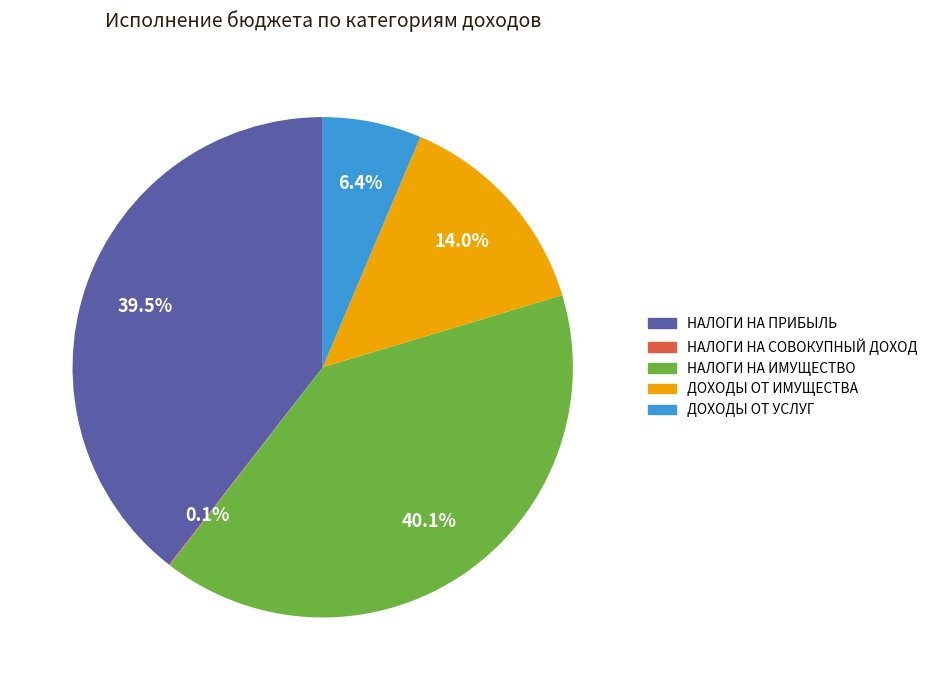

Does any single category account for the majority?

No